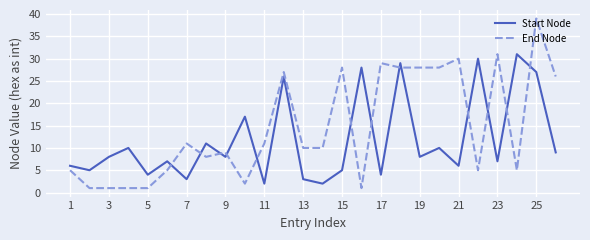

How many series are shown in this chart?

2